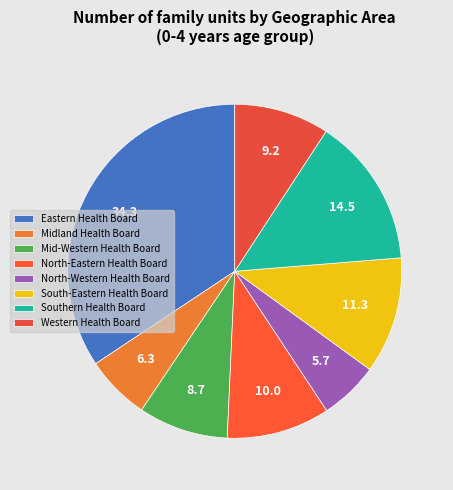

To the nearest percent, what is the average slice percentage?

12%